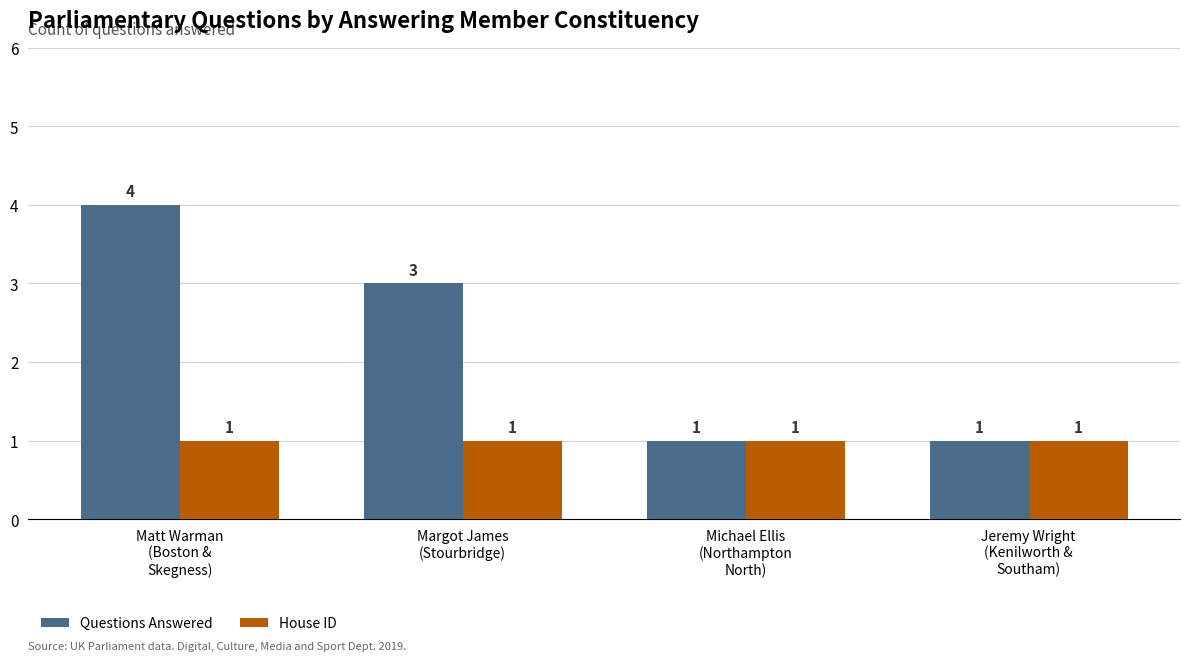

List the series in order of their peak value, lowest first.

House ID, Questions Answered